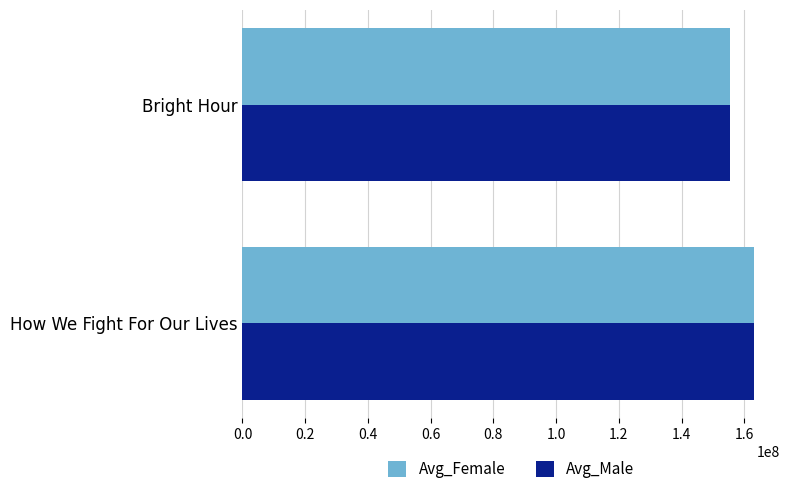

Rank the categories by Avg_Male value from lowest to highest.

Bright Hour, How We Fight For Our Lives